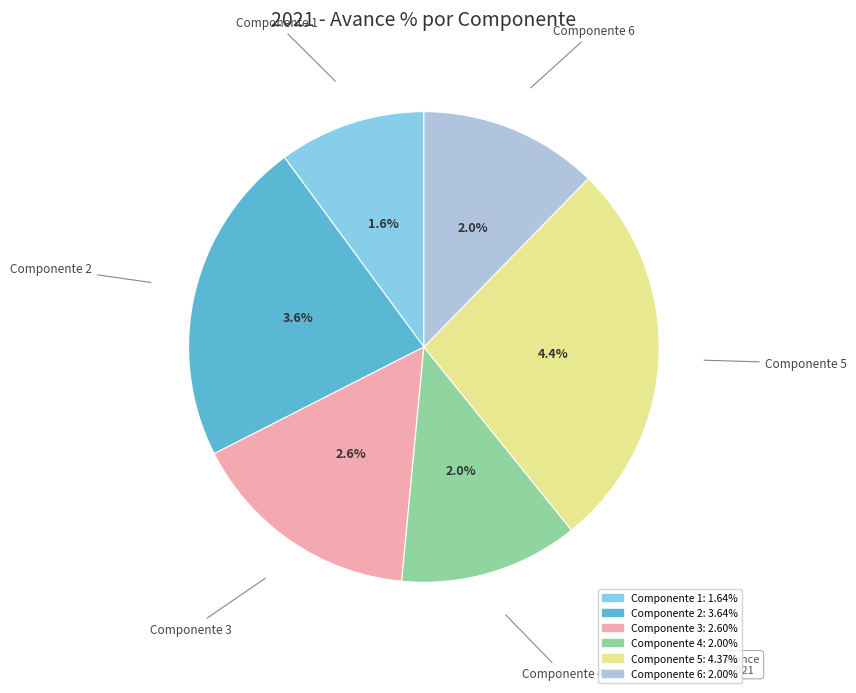

How many slices are in this pie chart?

6